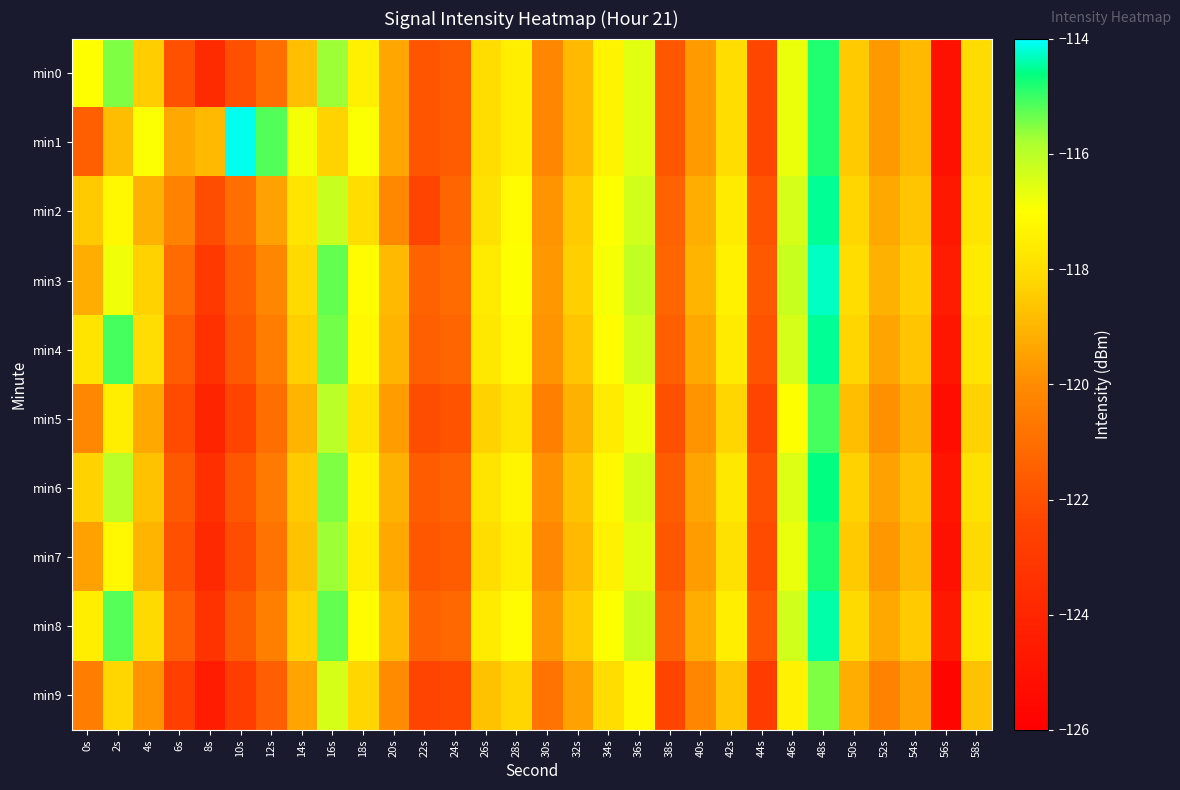

What is the total value across all series at 0s?

-1189.9